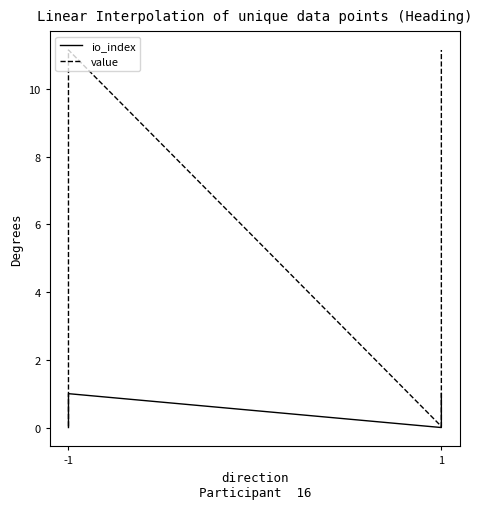

Where is the first local minimum for value?

1